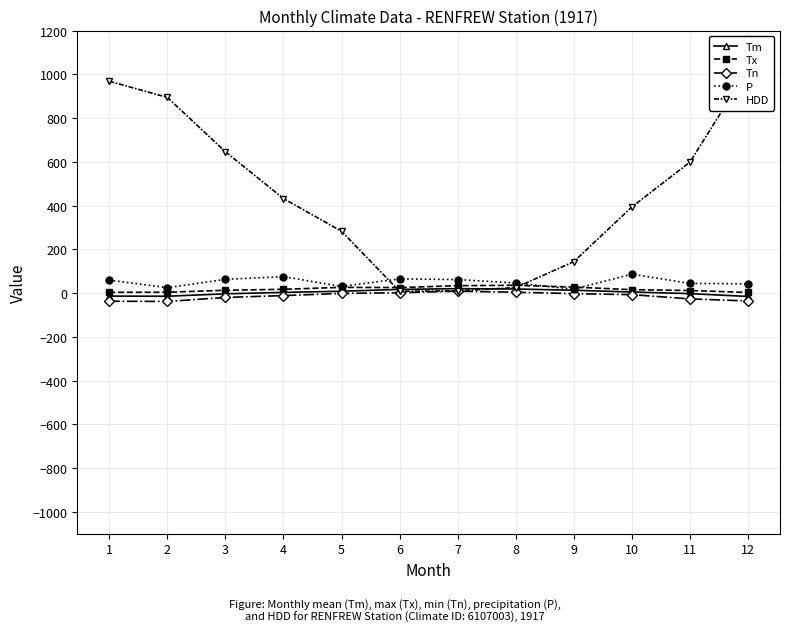

What is the spread (max minus min) of values at 1?

1005.5